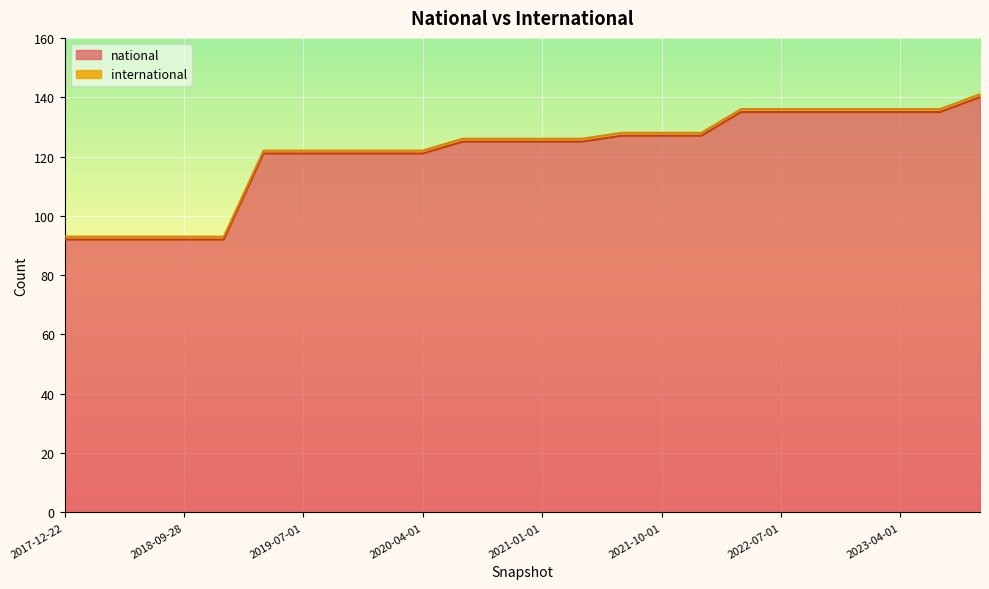

Reading right to left, what are all the values shown in this chart?

140	135	135	135	135	135	135	127	127	127	125	125	125	125	121	121	121	121	121	92	92	92	92	92